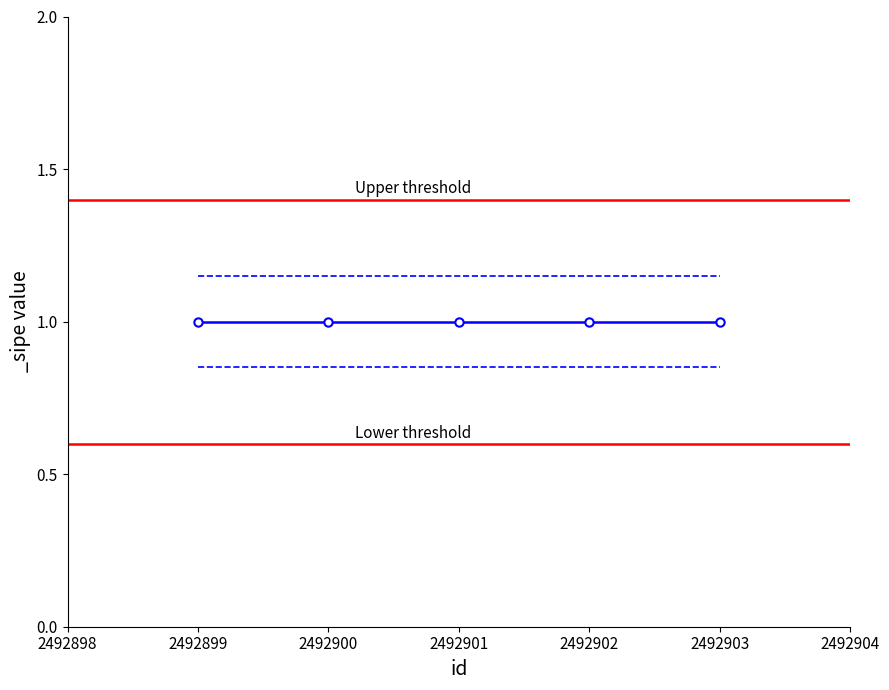

Is the value of Upper threshold at 2492899 greater than the value of Lower threshold at 2492899?

Yes